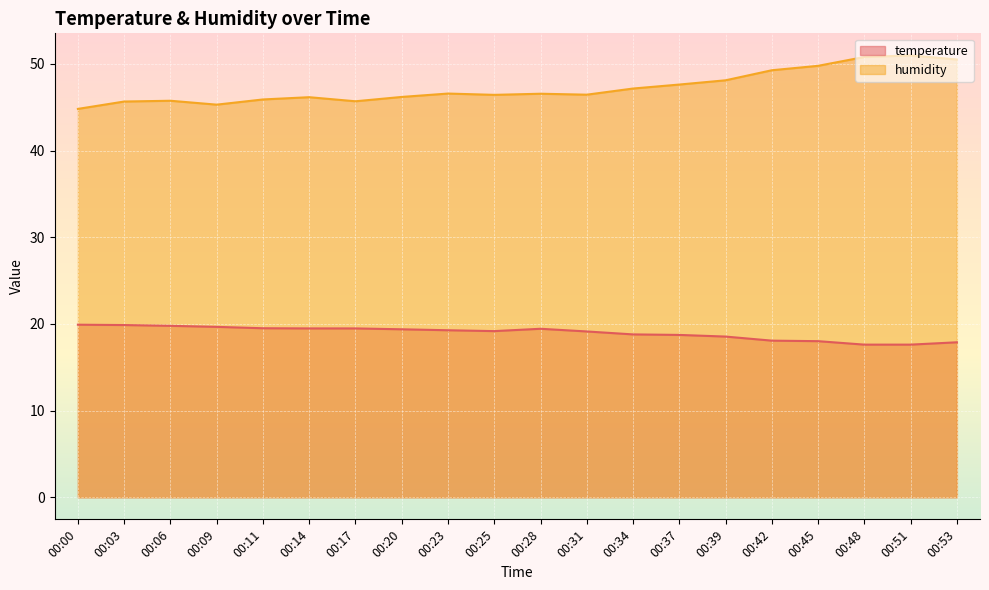

Which series changed the most between 00:03 and 00:31?

humidity